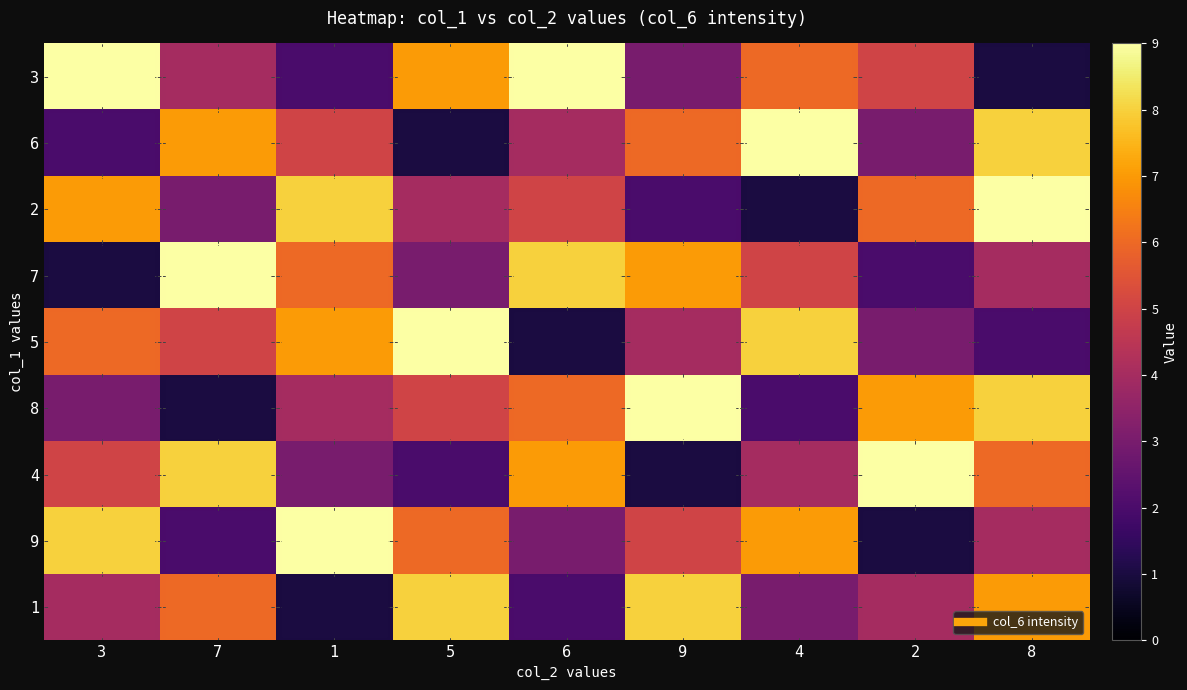

Reading right to left, what are all the values shown in this chart?

3: 8=1	2=5	4=6	9=3	6=9	5=7	1=2	7=4	3=9
6: 8=8	2=3	4=9	9=6	6=4	5=1	1=5	7=7	3=2
2: 8=9	2=6	4=1	9=2	6=5	5=4	1=8	7=3	3=7
7: 8=4	2=2	4=5	9=7	6=8	5=3	1=6	7=9	3=1
5: 8=2	2=3	4=8	9=4	6=1	5=9	1=7	7=5	3=6
8: 8=8	2=7	4=2	9=9	6=6	5=5	1=4	7=1	3=3
4: 8=6	2=9	4=4	9=1	6=7	5=2	1=3	7=8	3=5
9: 8=4	2=1	4=7	9=5	6=3	5=6	1=9	7=2	3=8
1: 8=7	2=4	4=3	9=8	6=2	5=8	1=1	7=6	3=4